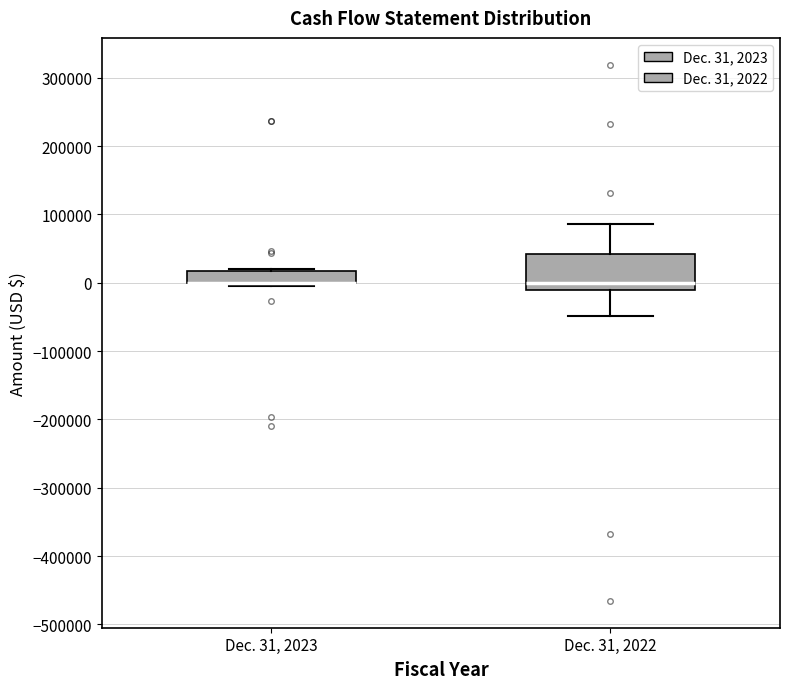

Where is the upper edge of the box for Dec. 31, 2023 on the y-axis? The values are not printed on the chart, so give them approximately, as read against the axis.

20000